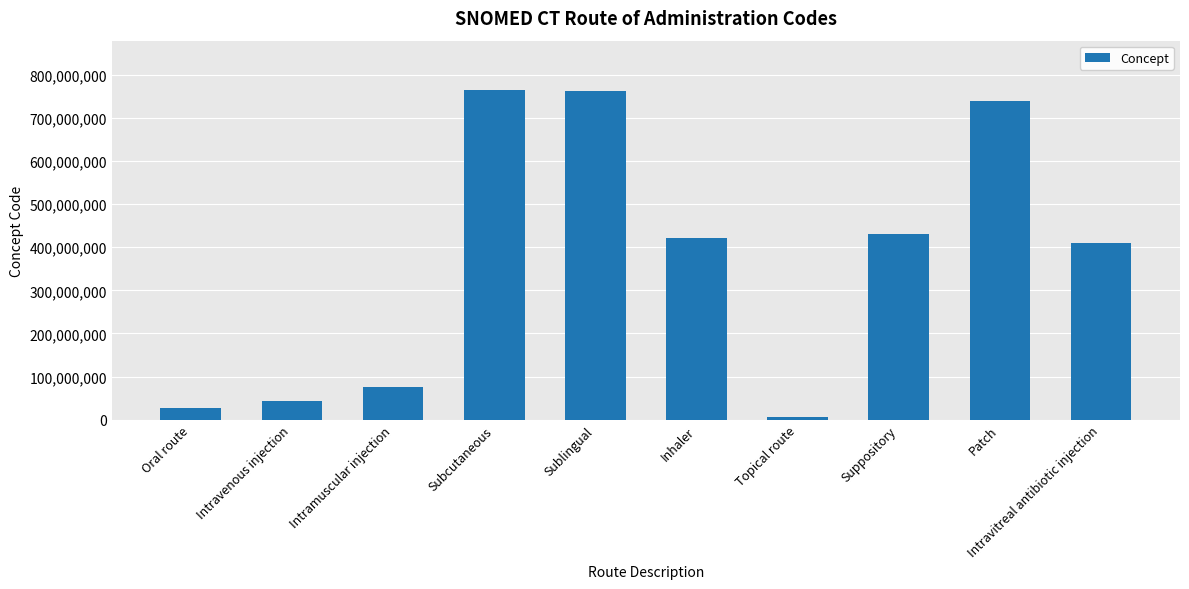

What is the difference between the second highest and minimum values?

755765002